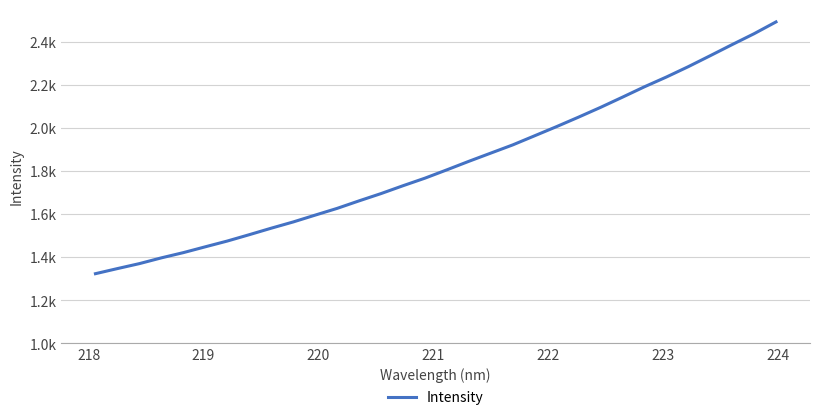

Does the chart display data point markers on the line(s)?

No